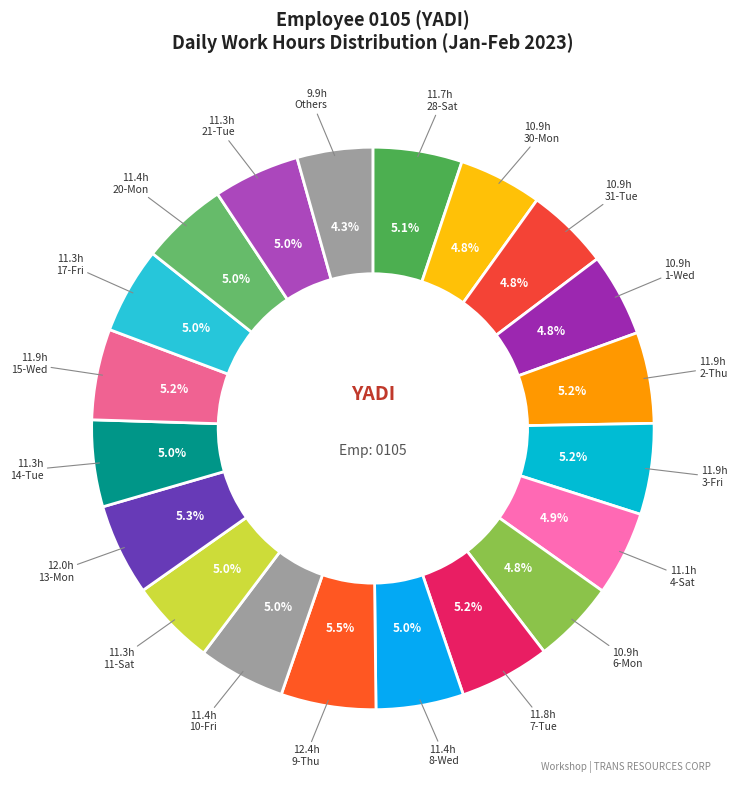

How many segments does this pie chart have?

20